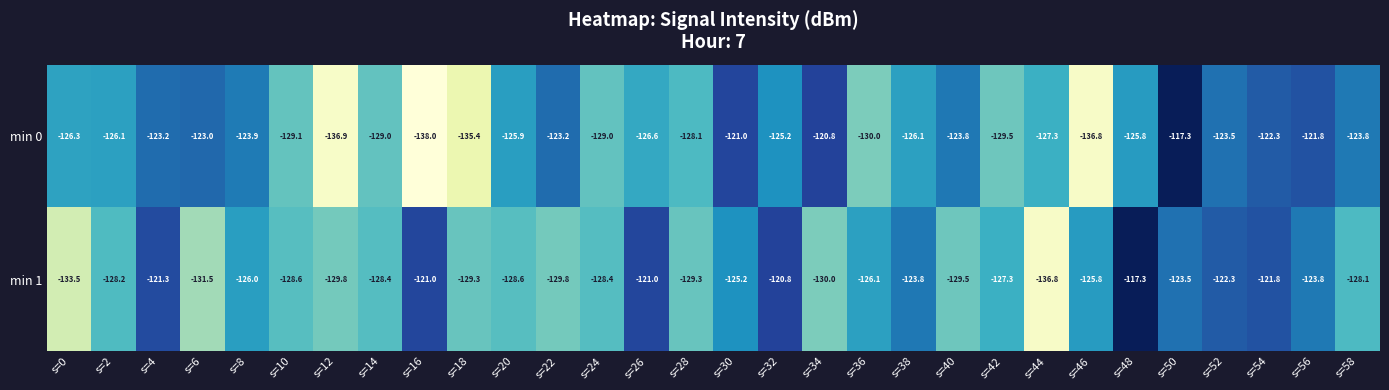

Which series has the largest range (max minus min)?

min 0